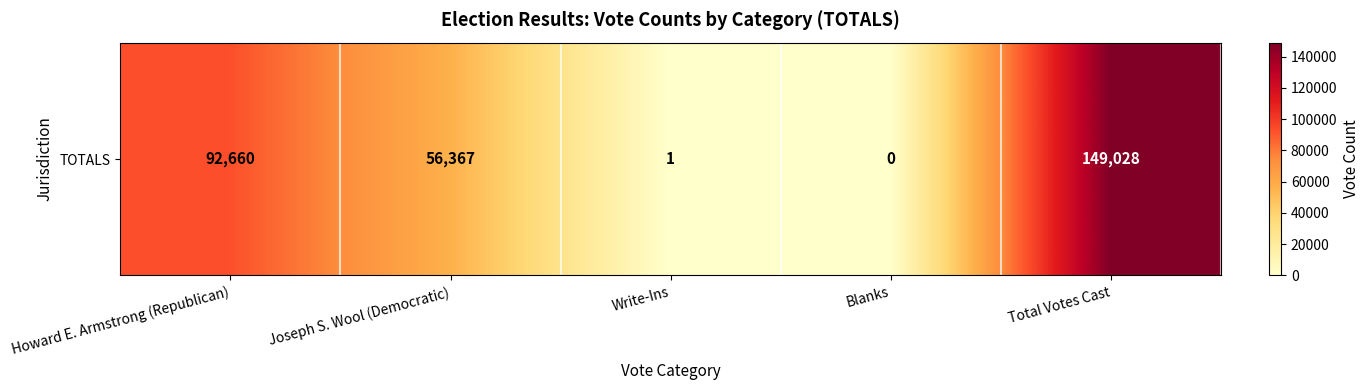

Reading right to left, what are all the values shown in this chart?

Total Votes Cast=149028	Blanks=0	Write-Ins=1	Joseph S. Wool (Democratic)=56367	Howard E. Armstrong (Republican)=92660